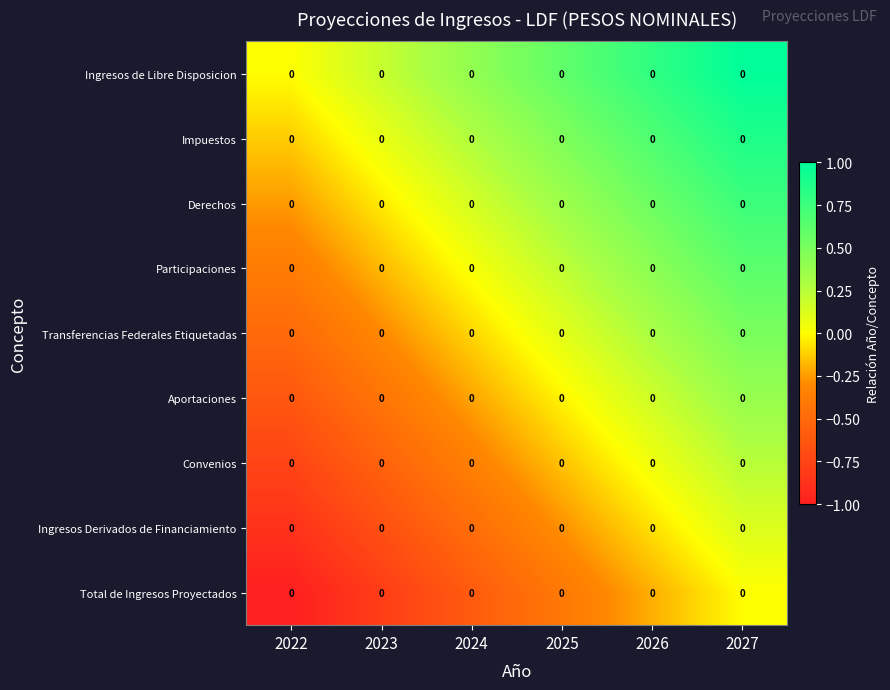

Is it true that Derechos equals -0.1 at 2022?

False